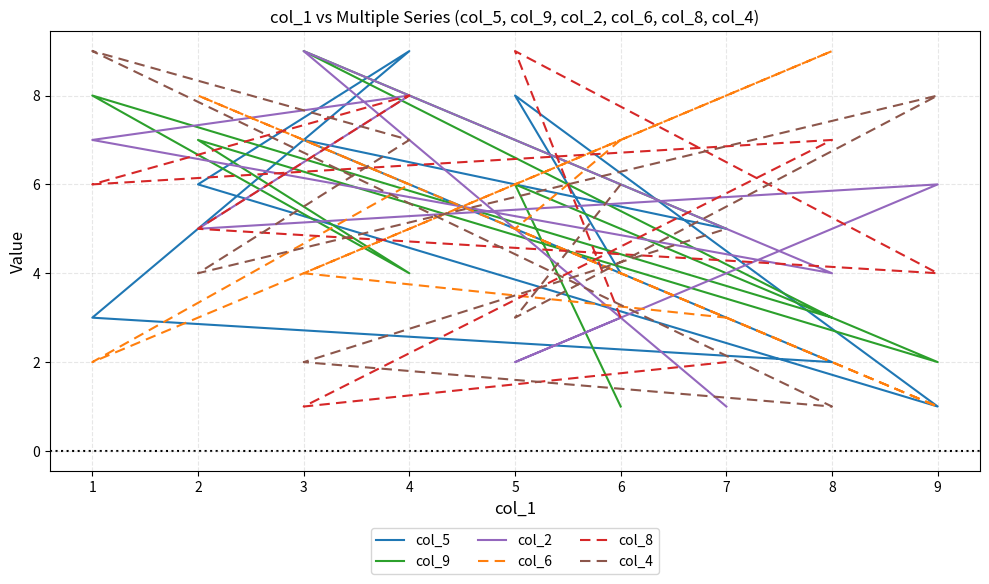

What is the maximum value for col_4?

9